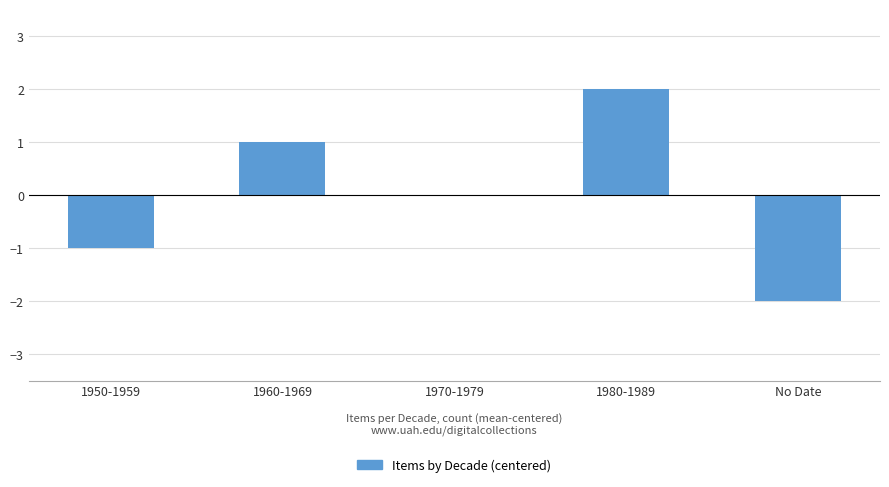

Where does the data first go above 0?

1960-1969